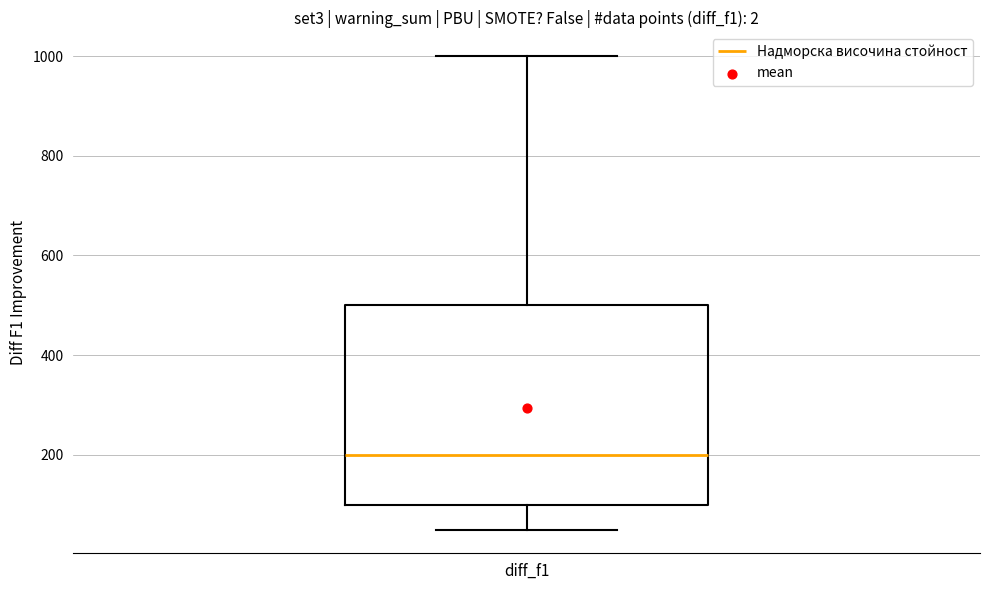

Read this box plot against the y-axis: the position of the median line, the range covered by the box, and the ends of both whiskers. The values are not printed on the chart, so give them approximately, as read against the axis.

median 200, box 100 to 500, whiskers 60 to 1000